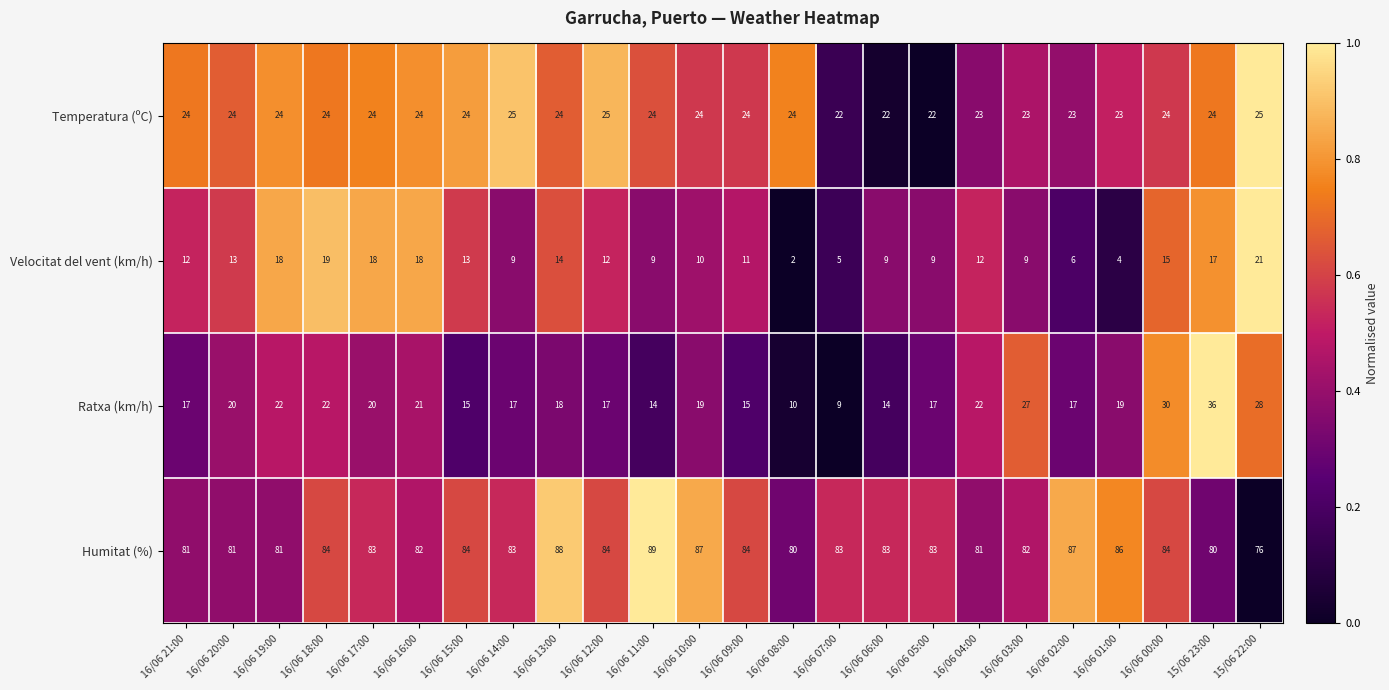

What is the difference between the maximum and minimum values in the Temperatura (ºC) series?

3